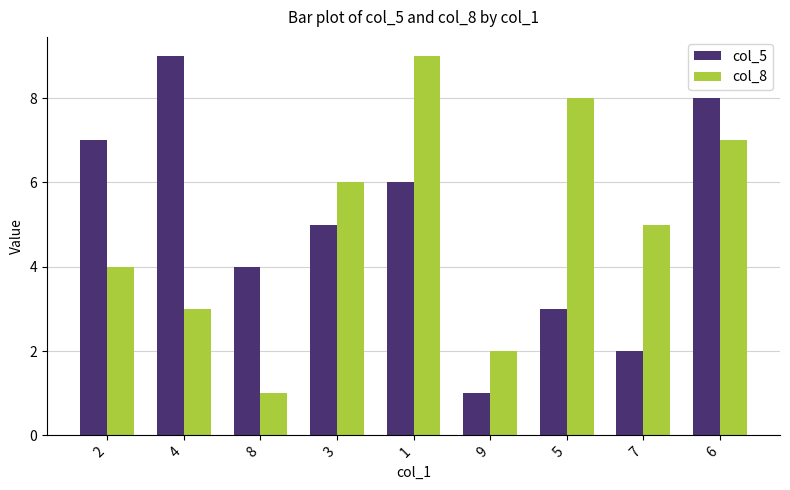

Is the value of col_8 at 7 greater than the value of col_5 at 4?

No